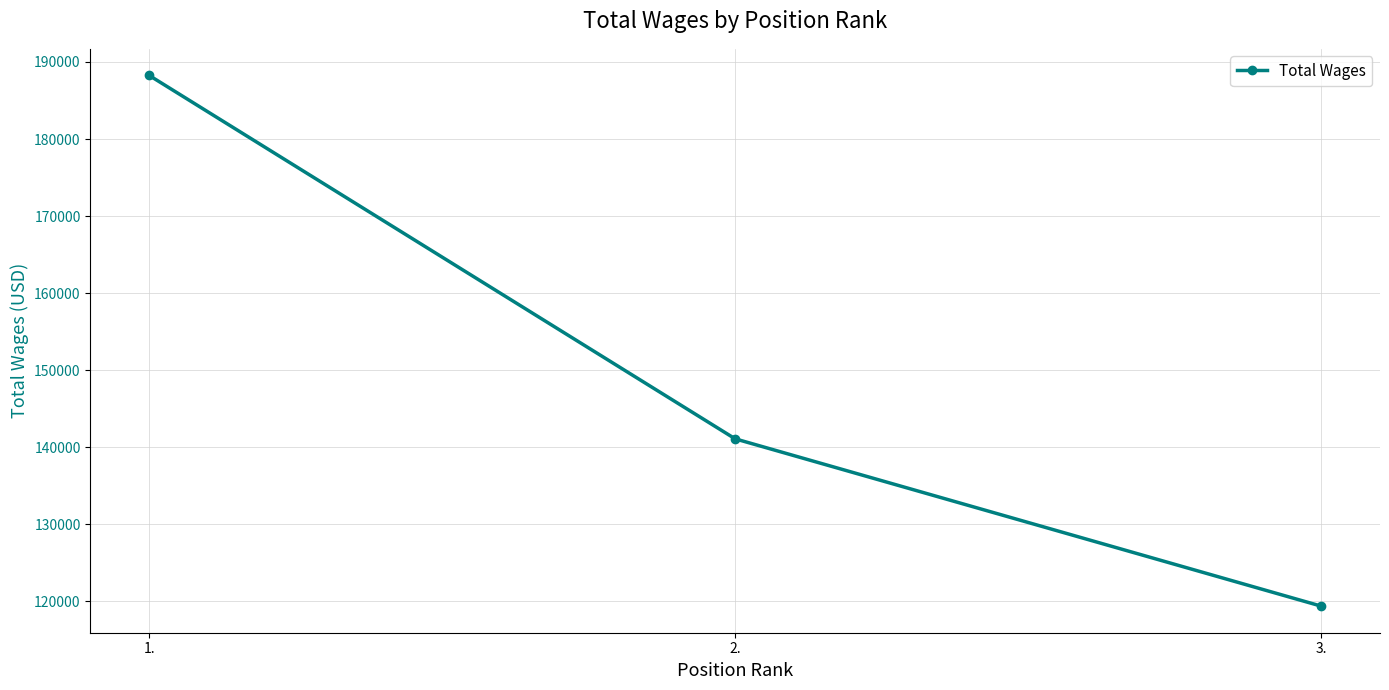

The value at 1. is 282645. True or false?

False